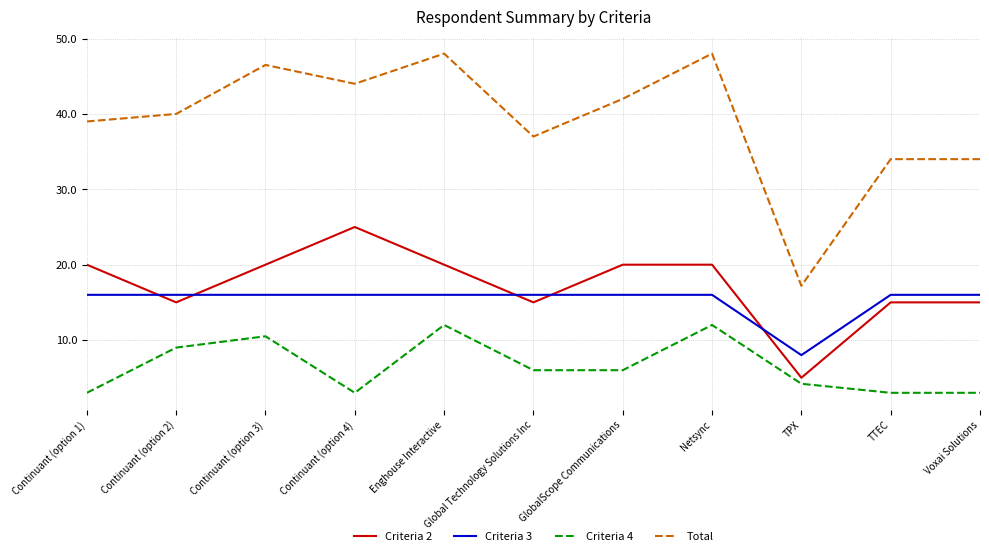

True or false: Criteria 3 and Total intersect in this chart.

False